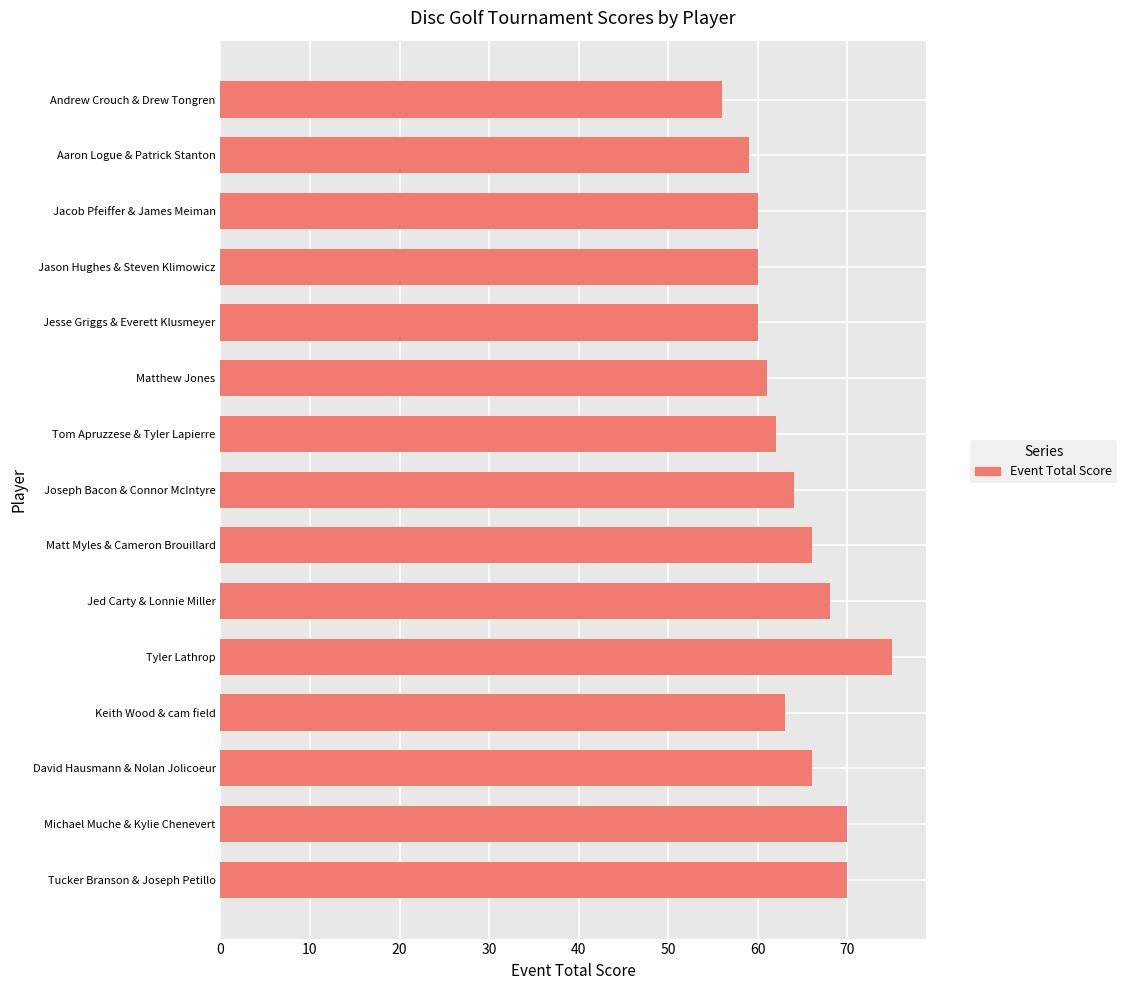

What is the ratio of the value at Michael Muche & Kylie Chenevert to the value at David Hausmann & Nolan Jolicoeur?

1.1